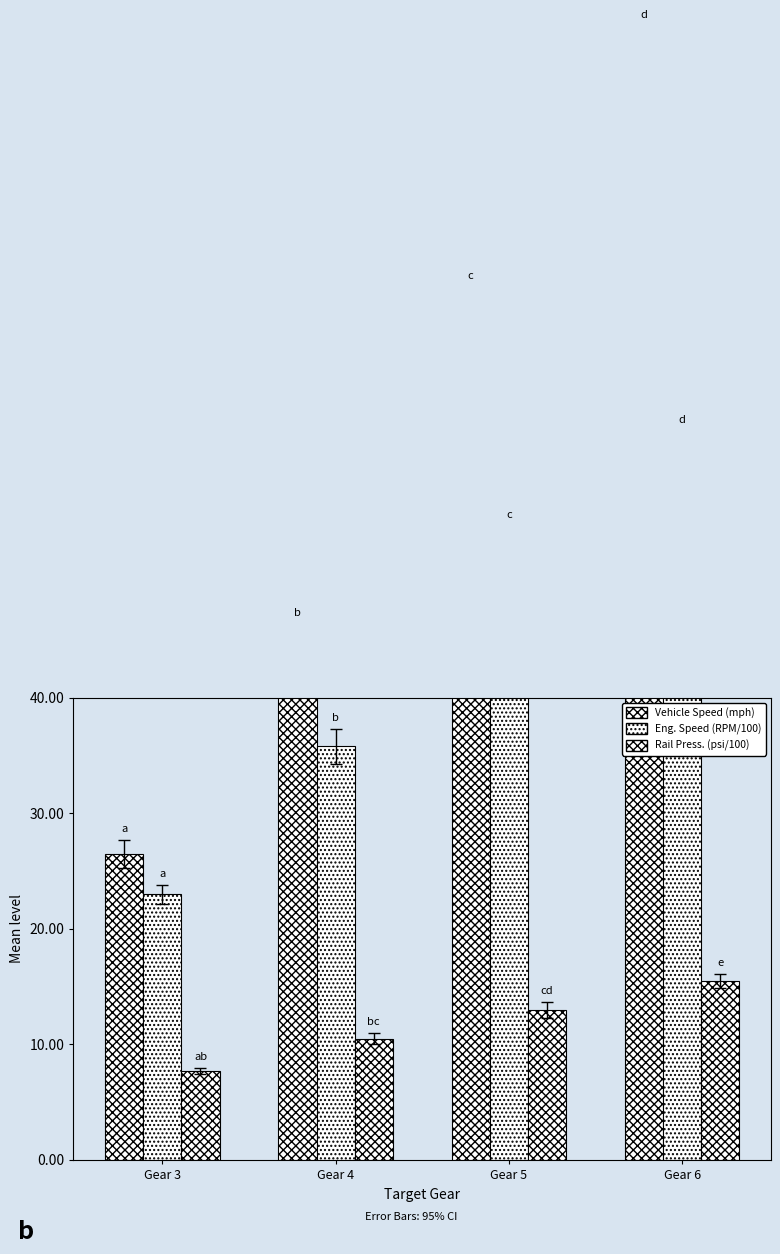

List the series in order of their peak value, lowest first.

Rail Press. (psi/100), Eng. Speed (RPM/100), Vehicle Speed (mph)